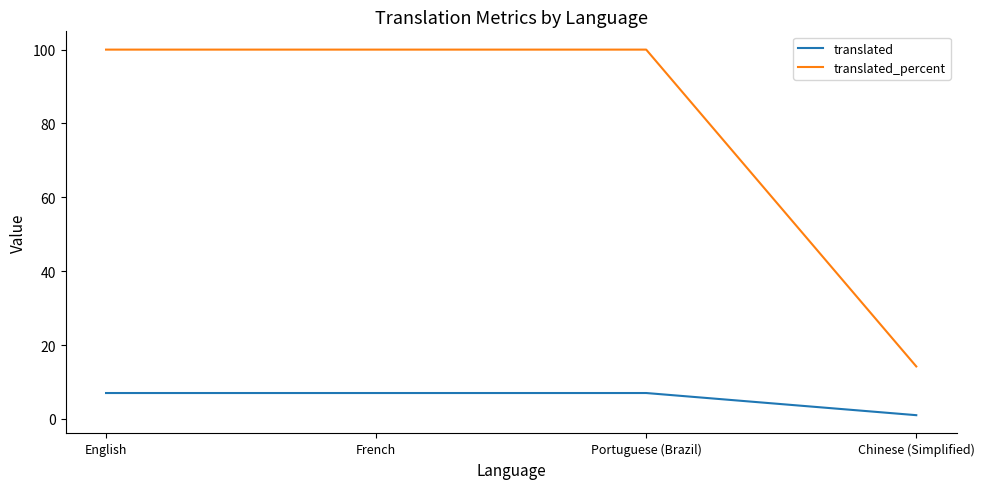

Which label corresponds to the smallest value in the chart?

Chinese (Simplified)